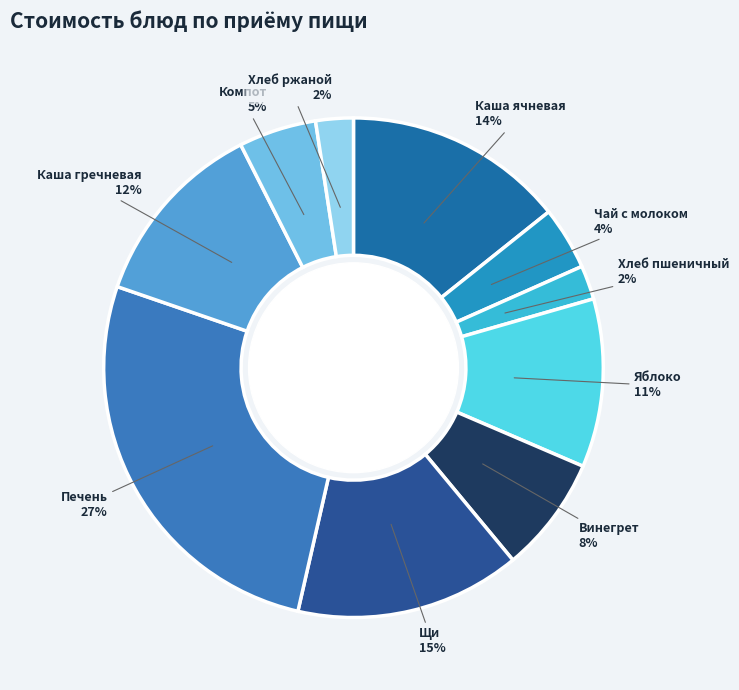

To the nearest percent, what is the combined percentage of Компот and Винегрет?

13%